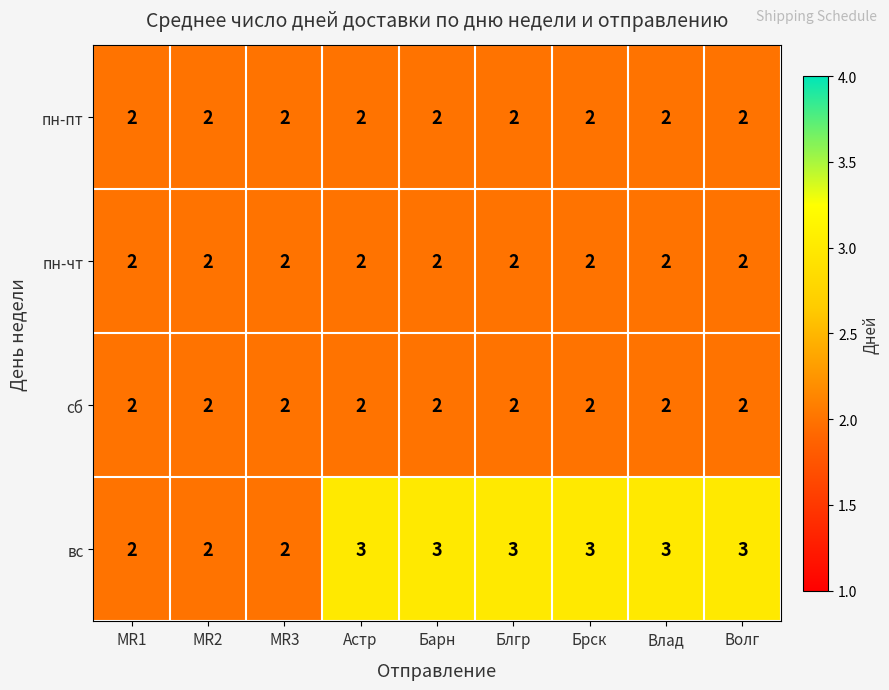

What is the total value across all series at Блгр?

9